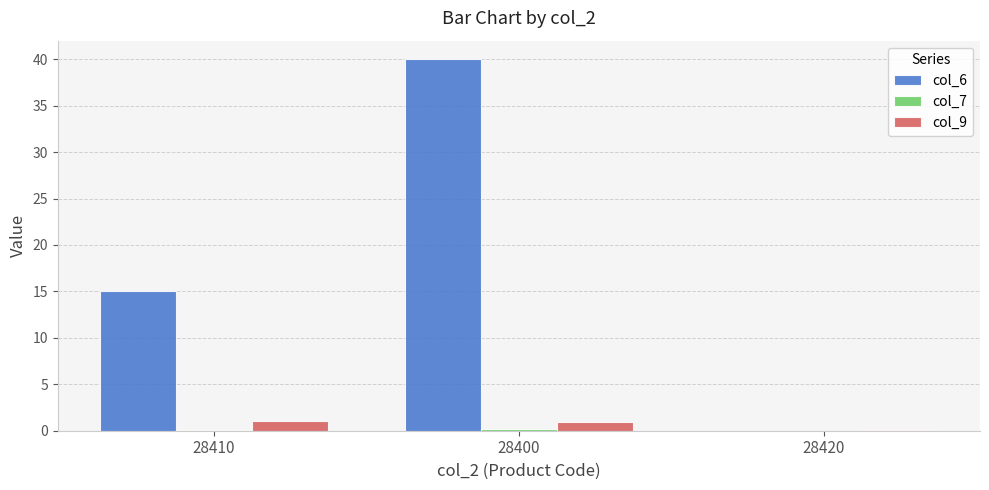

What is the sum of the col_9 values at 28420 and 28410?

1.1